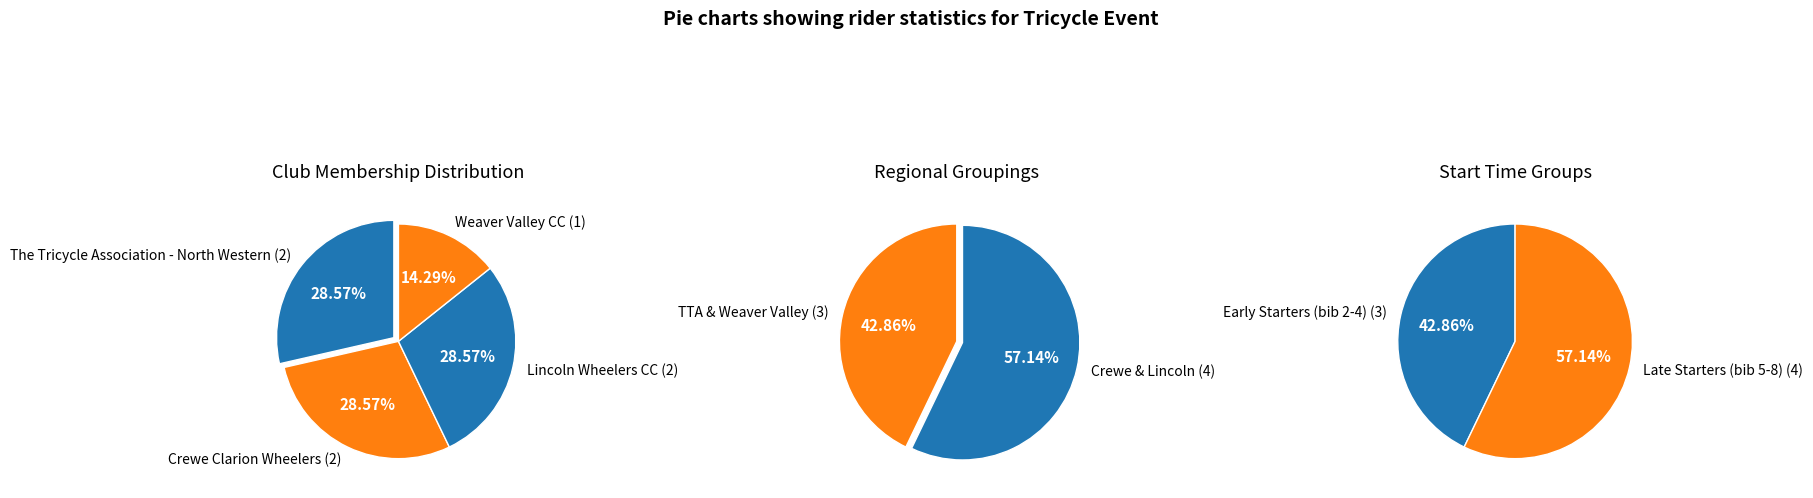

Does any single category account for the majority?

No